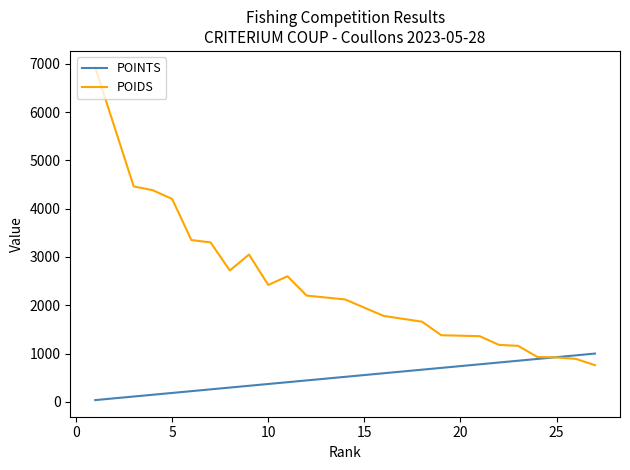

What is the maximum value for POIDS?

6920.0